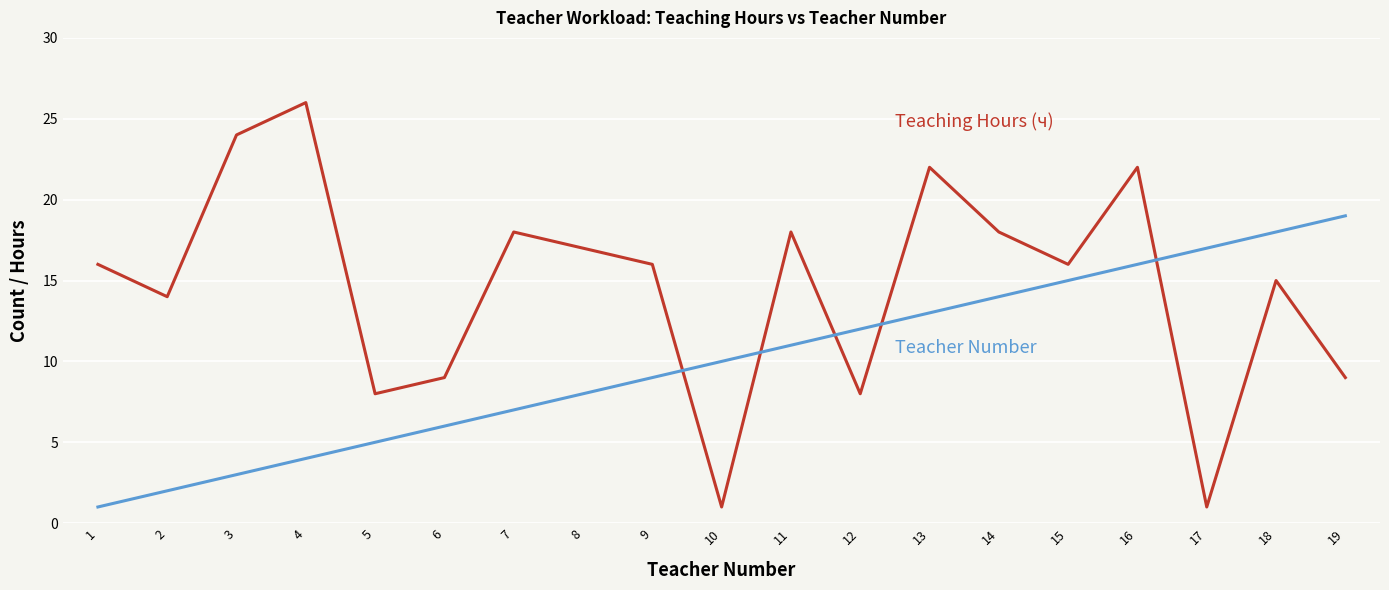

At which category is the sum across all series the highest?

16